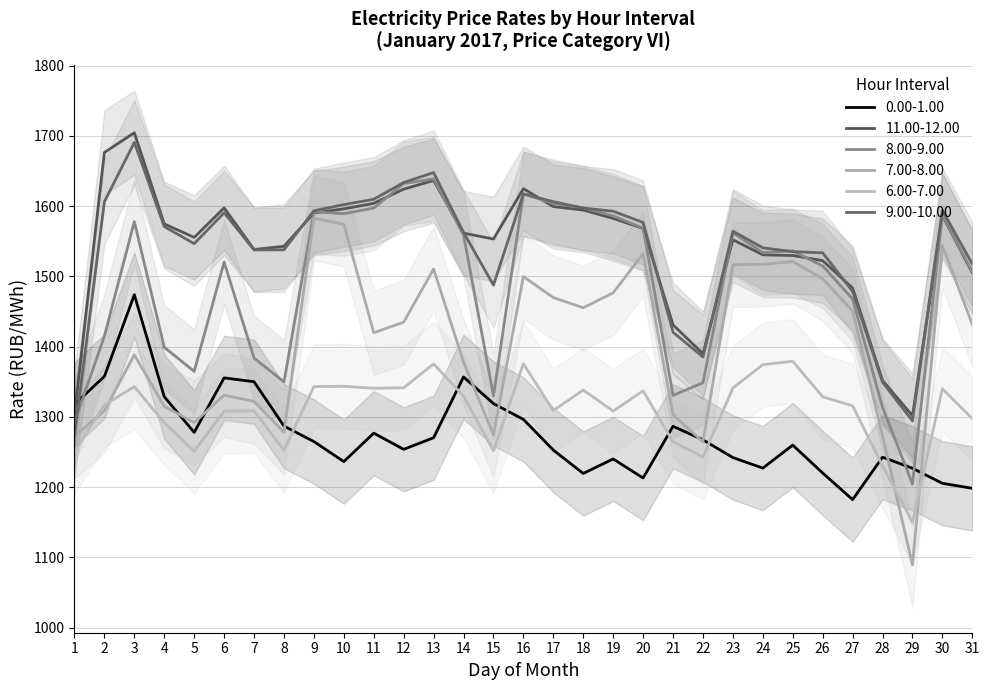

Where is the first local minimum for 7.00-8.00?

5